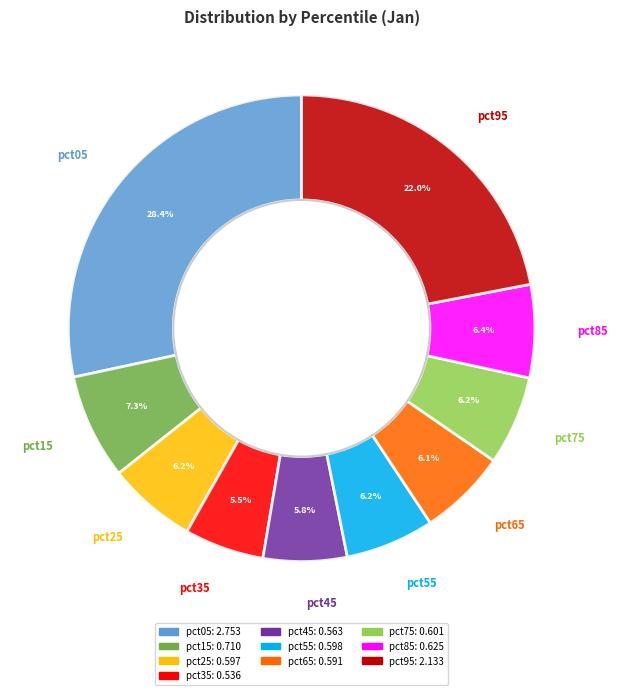

How many slices are in this pie chart?

10